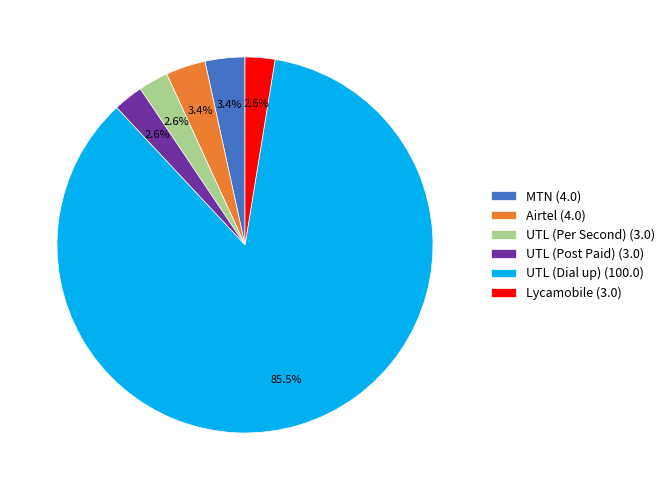

Does UTL (Dial up) (100.0) account for over 50% of the chart?

Yes